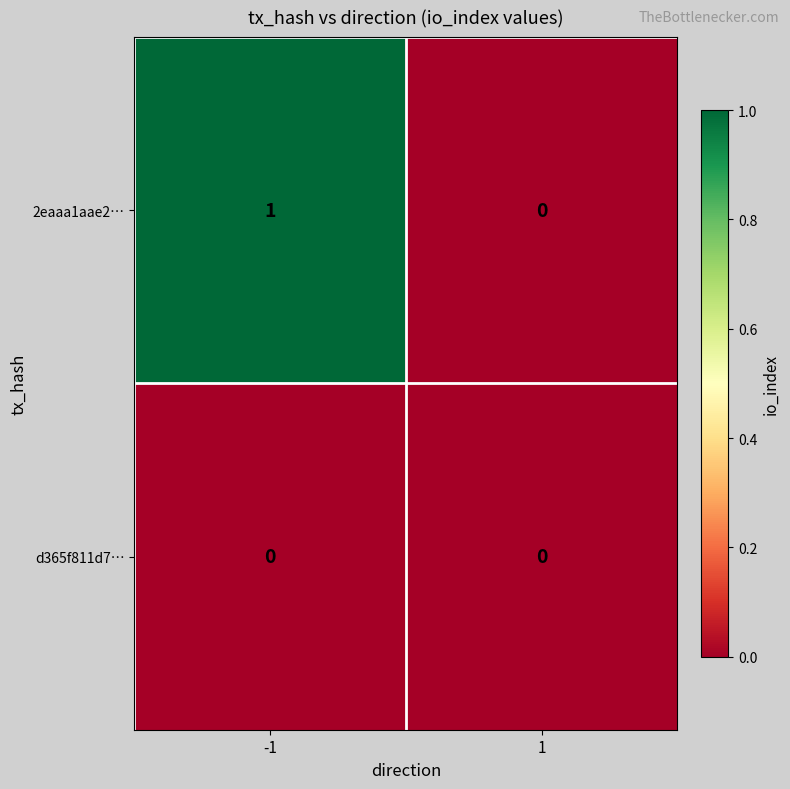

Is it true that d365f811d7… equals 0 at -1?

True